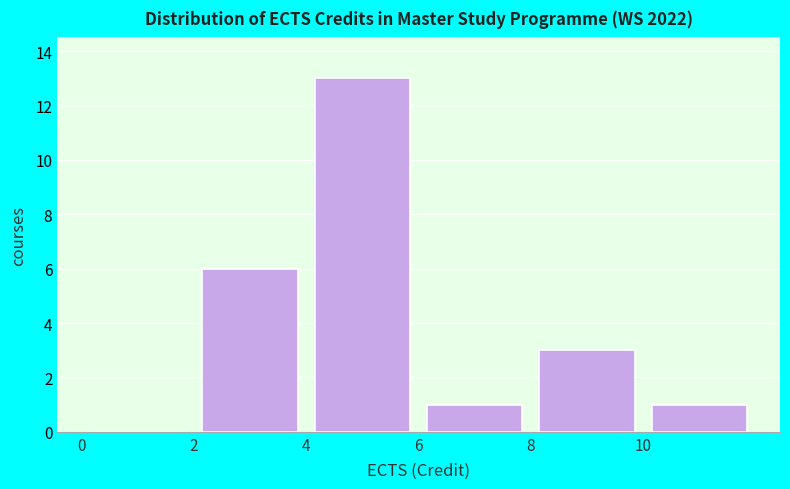

Reading left to right, transcribe this chart: for each bar, give the range it covers on the x-axis and its height. The values are not printed on the chart, so give them approximately, as read against the axis.

0 to 2: 0
2 to 4: 6
4 to 6: 13
6 to 8: 1
8 to 10: 3
10 to 12: 1